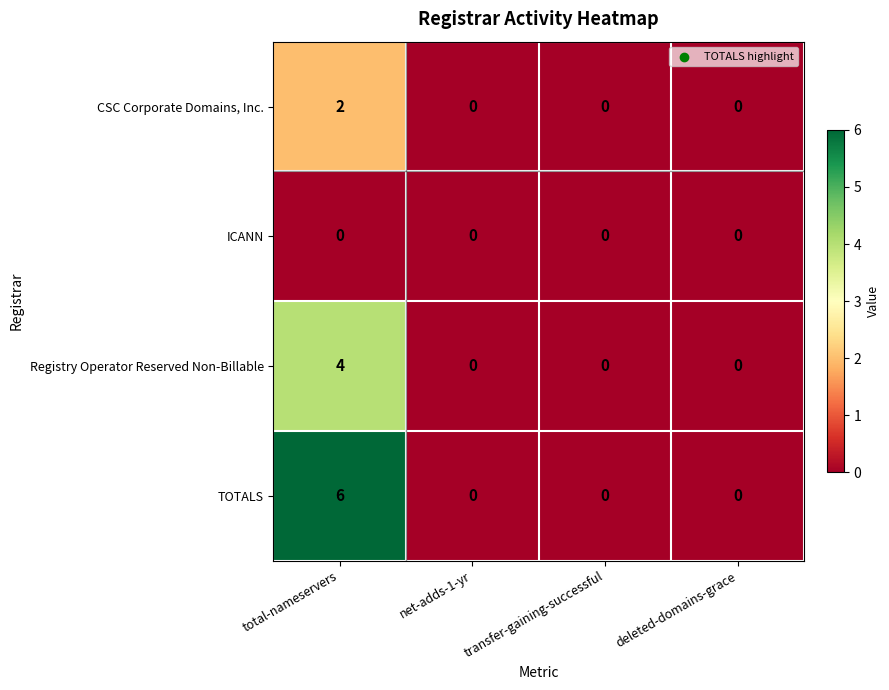

How many Registry Operator Reserved Non-Billable values are between 0 and 4?

4